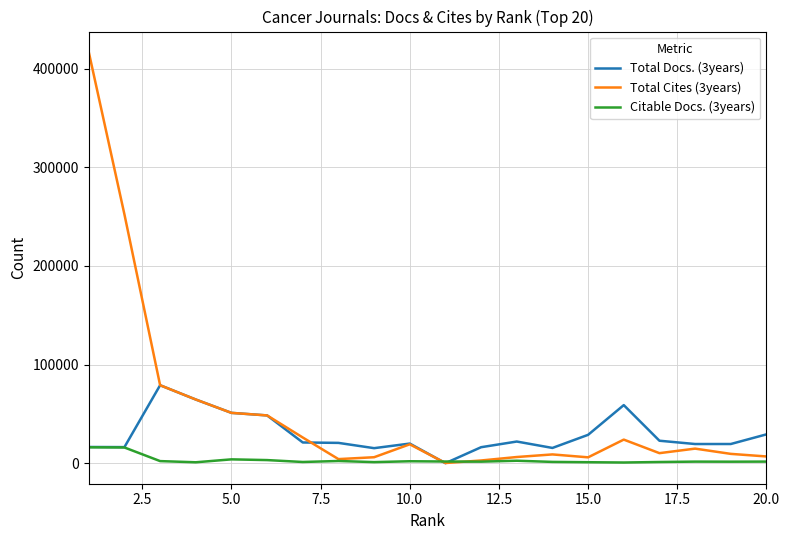

Which series has the largest range (max minus min)?

Total Cites (3years)